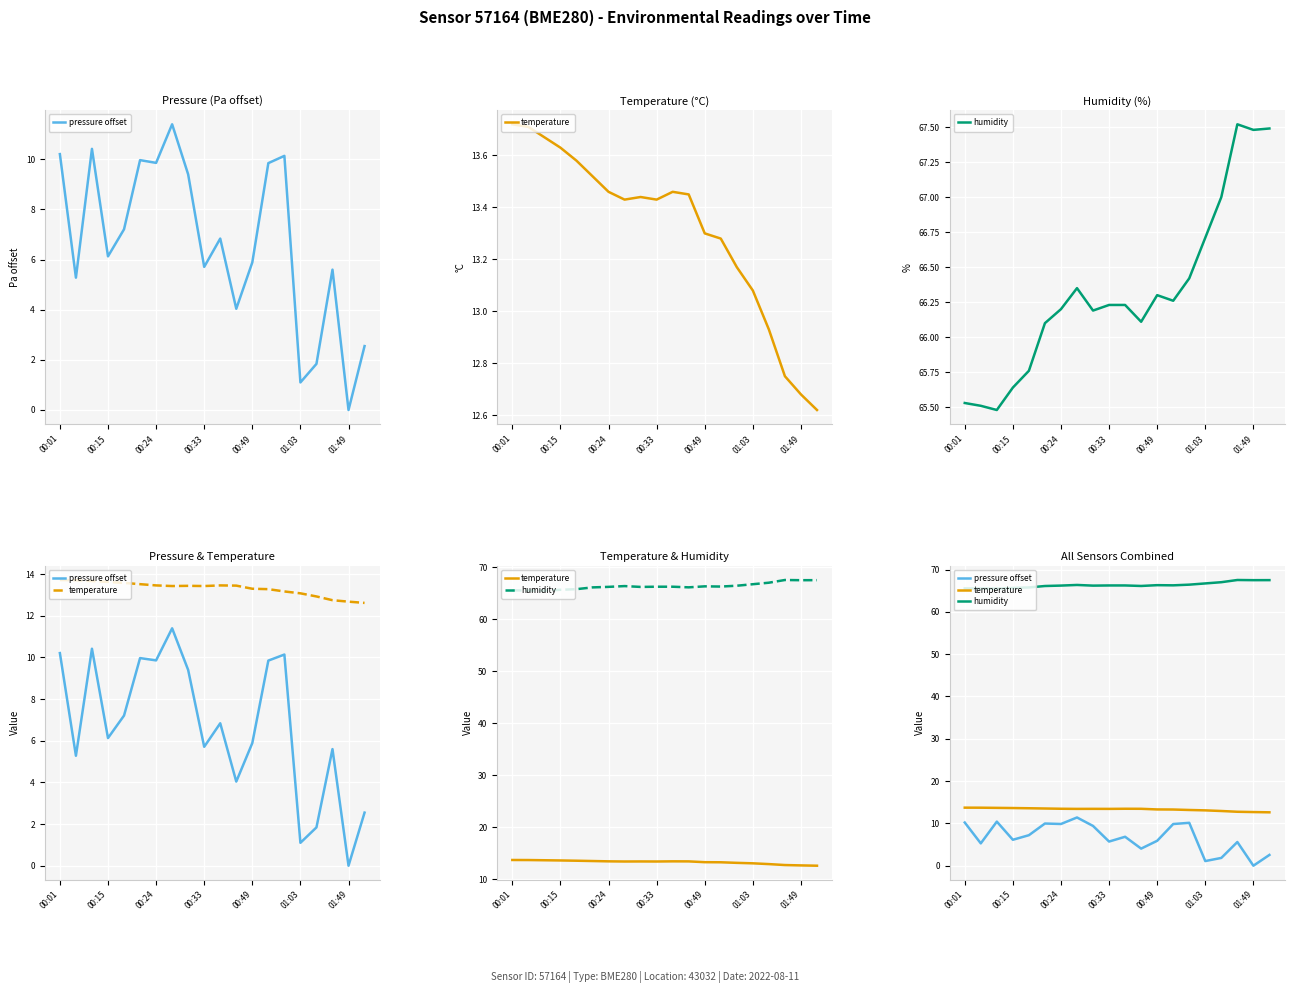

What is the maximum value shown in the chart?

67.5